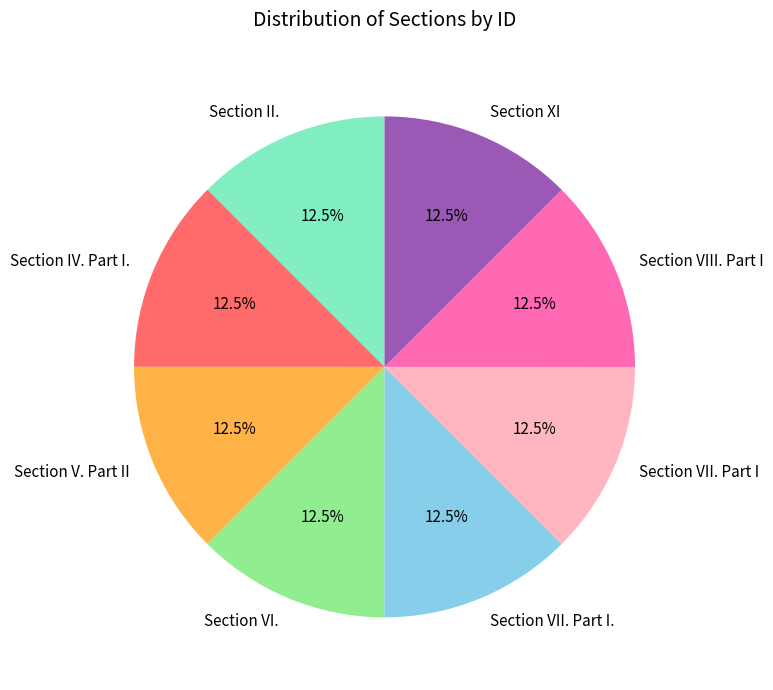

How many slices are in this pie chart?

8